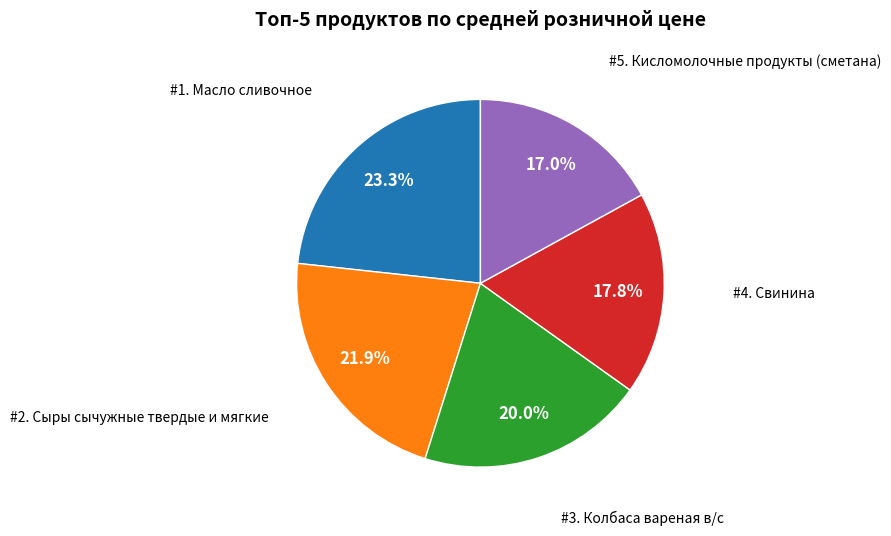

Does any single category account for the majority?

No